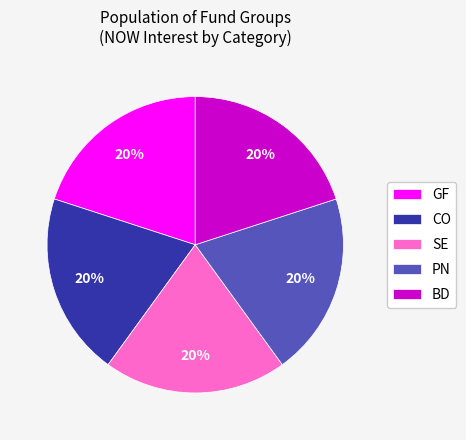

To the nearest percent, what is the difference between the largest and smallest slice percentages?

0%